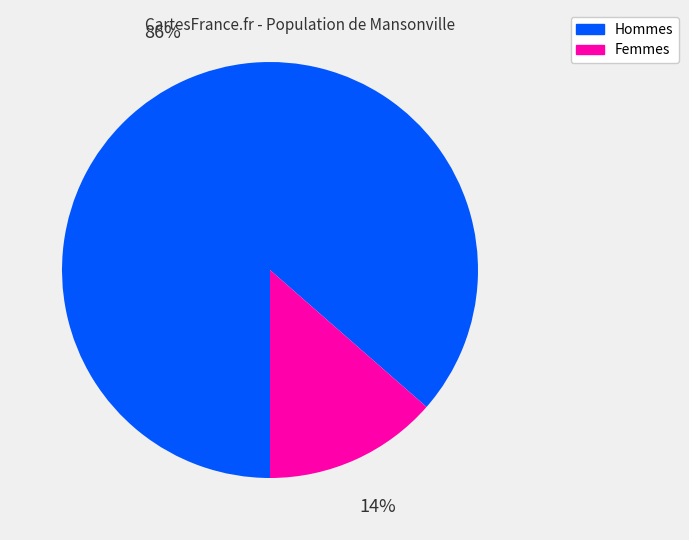

Which has a higher value, Femmes or Hommes?

Hommes